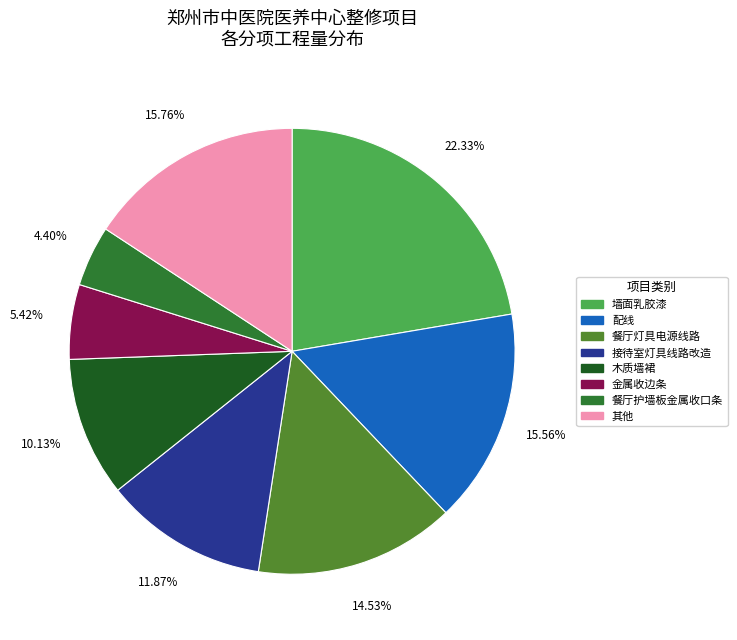

How many slices are in this pie chart?

8